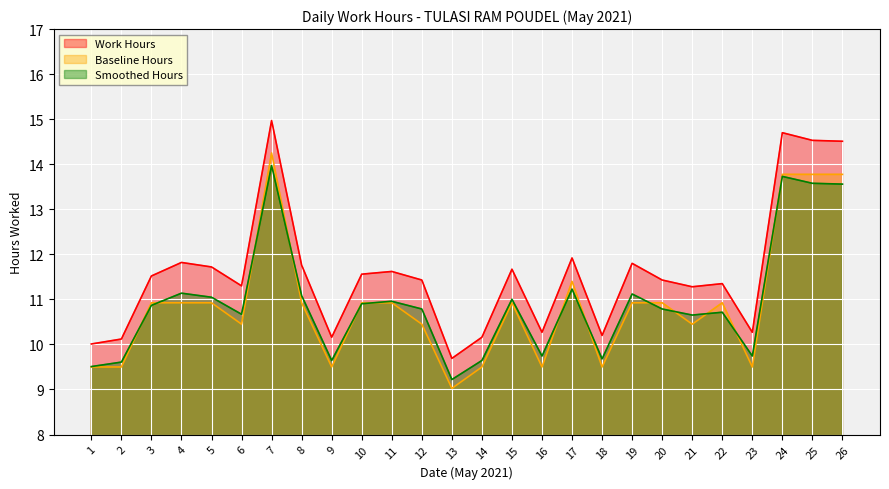

At which label is Centered Hours closest to 11?

15